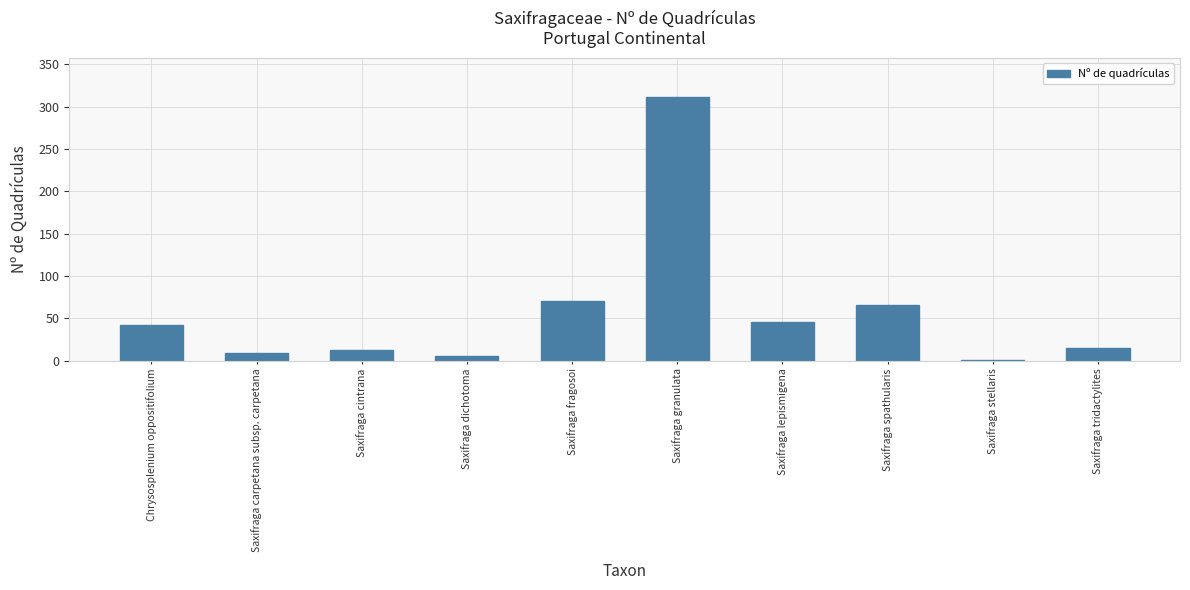

Read the value at Saxifraga lepismigena, to the nearest 5.

45